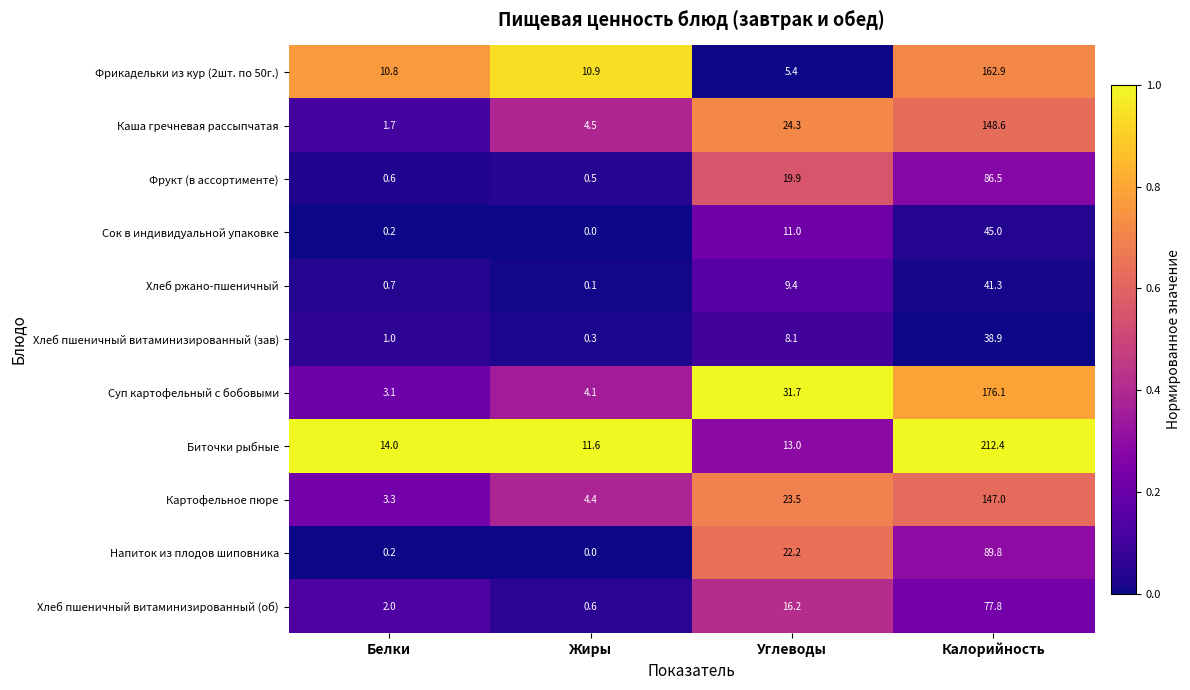

What is the difference between the maximum and minimum values in the Хлеб пшеничный витаминизированный (зав) series?

38.6